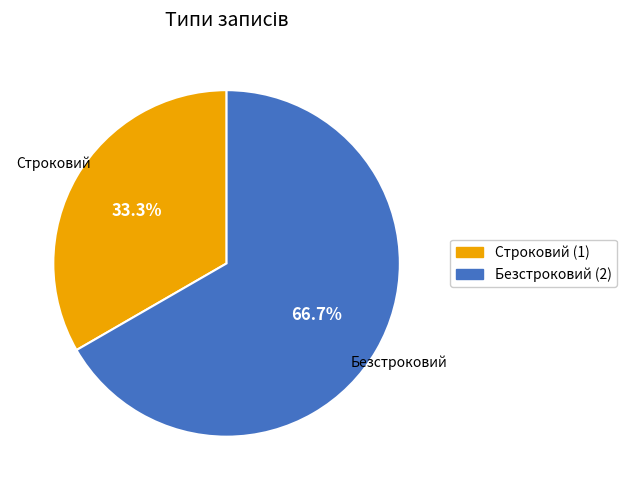

Does Безстроковий account for over 50% of the chart?

Yes